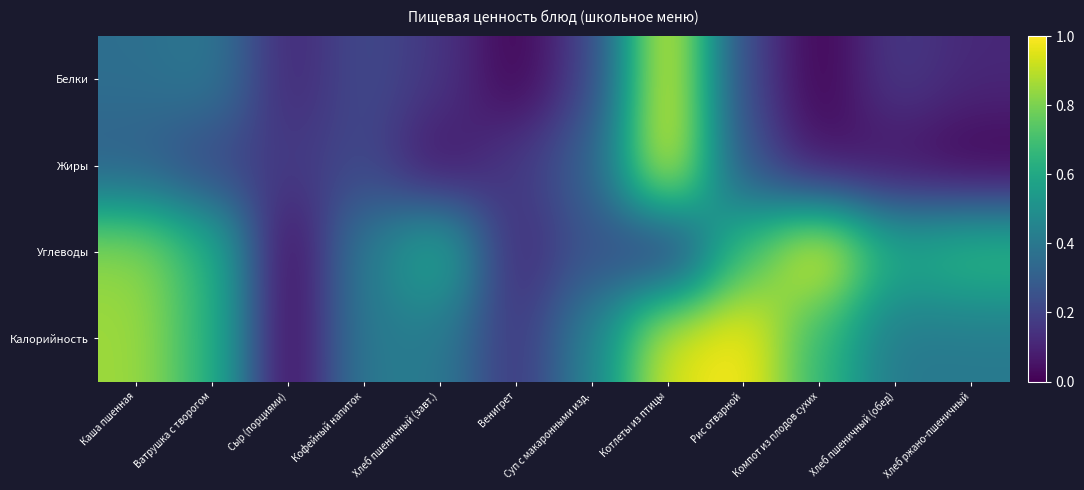

Which series has the largest total across all categories?

Калорийность